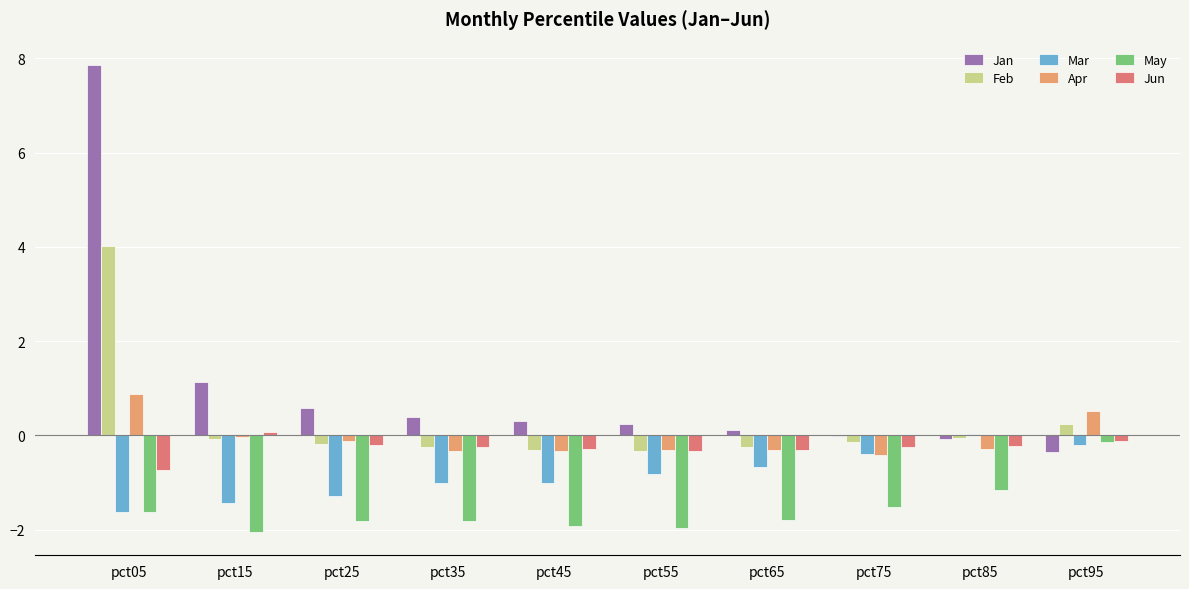

At which category is the sum across all series the highest?

pct05